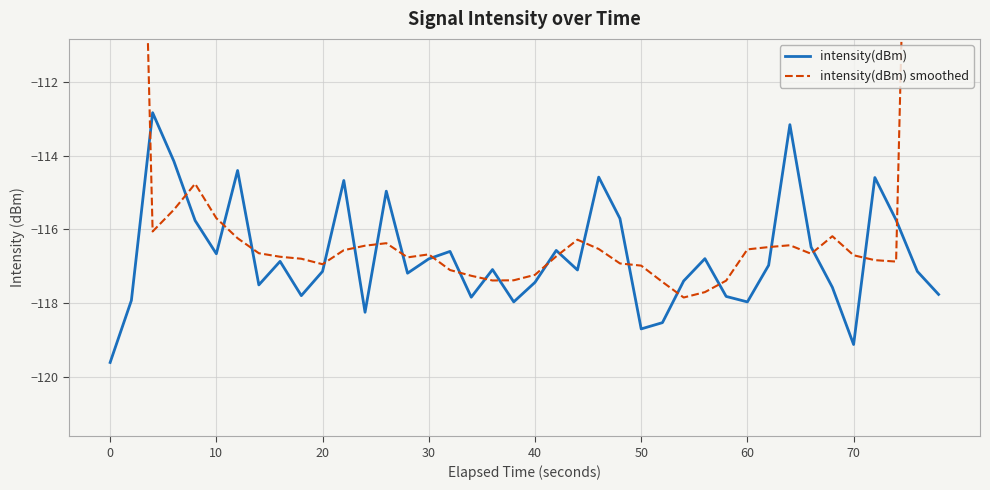

What is the highest value of the intensity(dBm) series?

-112.8